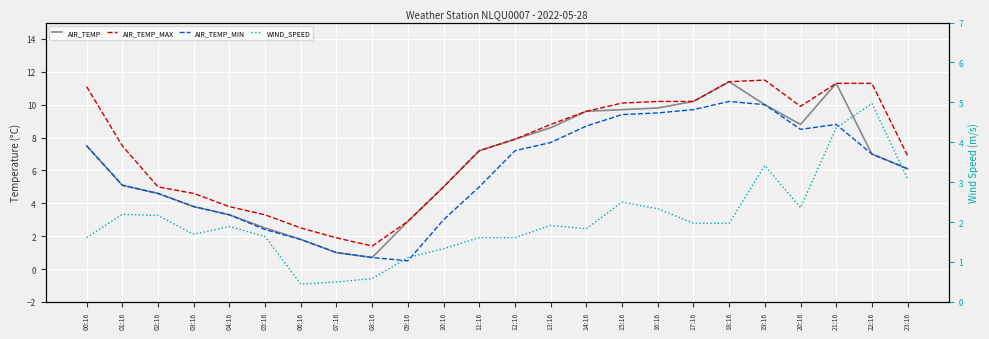

What is the difference between the WIND_SPEED values at 15:16 and 11:16?

0.9